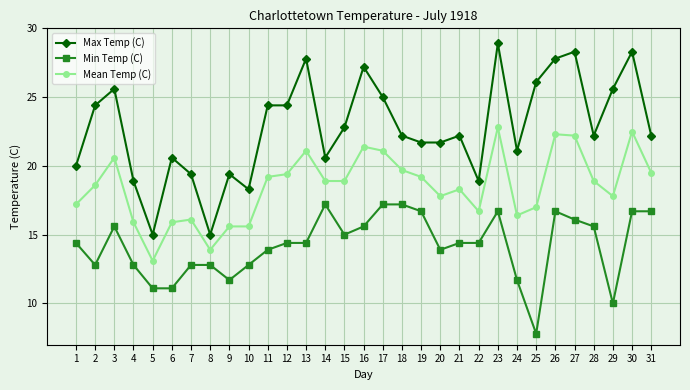

What is the difference between the maximum and minimum values in the Mean Temp (C) series?

9.7